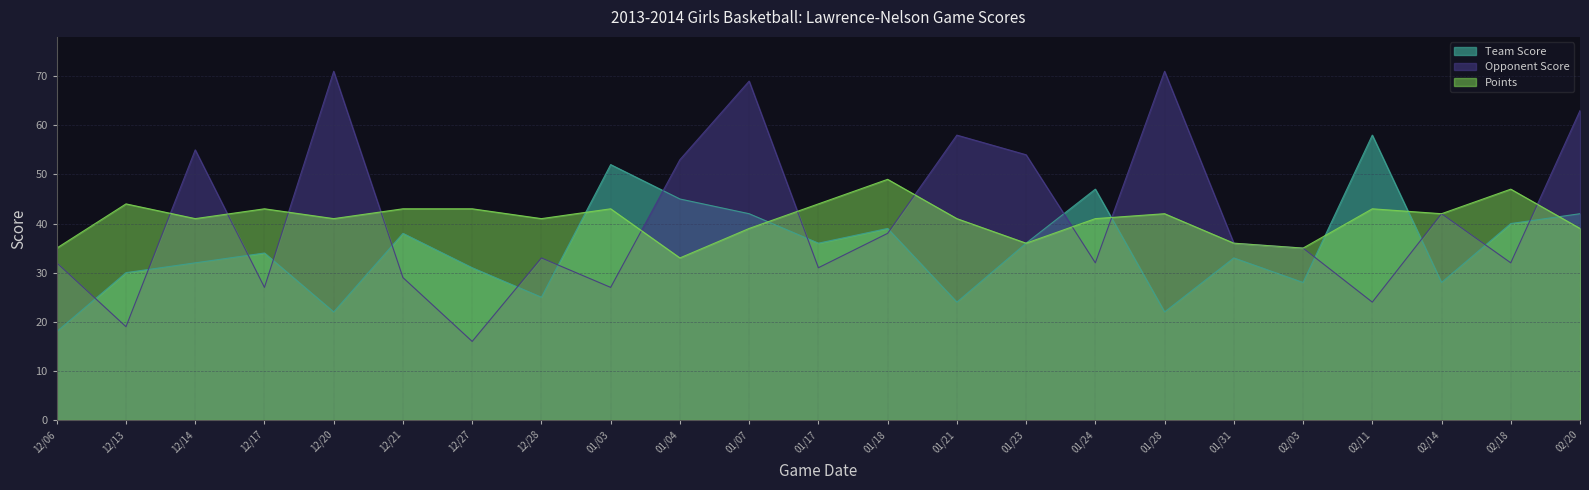

In Points, how many points are higher than both neighbors (excluding endpoints)?

7